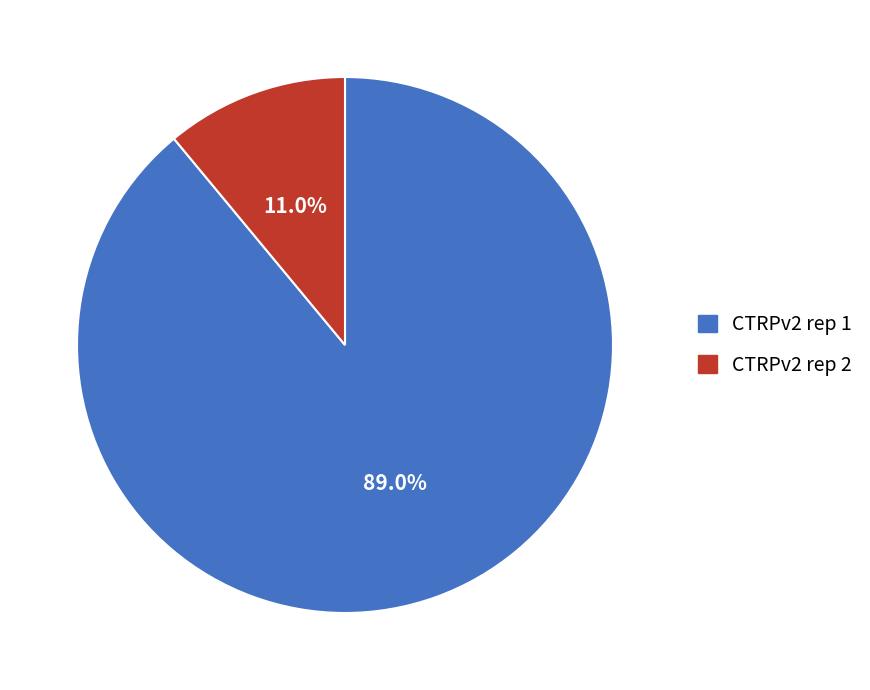

What is the majority slice?

CTRPv2 rep 1